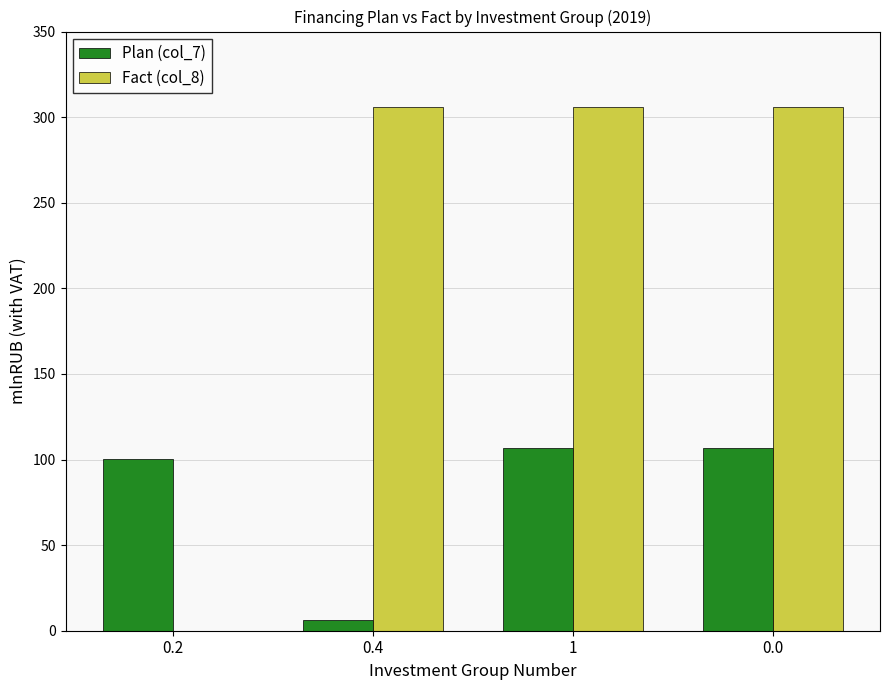

Reading right to left, extract all data points from this chart.

Plan (col_7): 0.0=106.5	1=106.5	0.4=6.2	0.2=100.4
Fact (col_8): 0.0=306.1	1=306.1	0.4=306.1	0.2=0.0